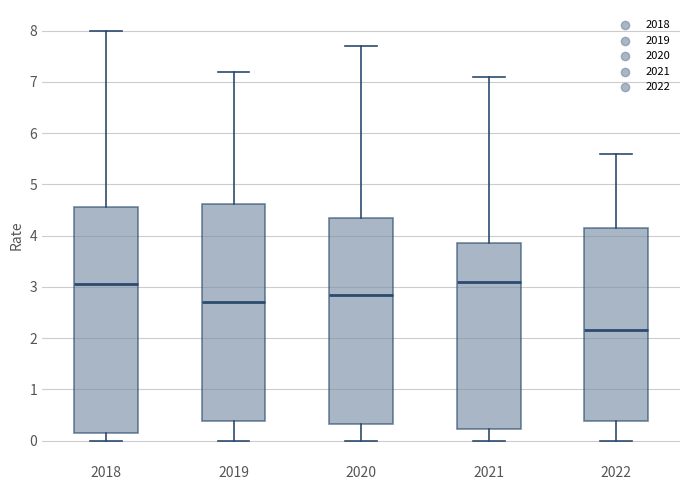

Reading left to right, transcribe this box plot: for each box, give where its median line is, the range the box spans, and where its two whiskers end, as read against the y-axis. The values are not printed on the chart, so give them approximately, as read against the axis.

2018: median 3.1, box 0.2 to 4.6, whiskers 0.0 to 8.0
2019: median 2.7, box 0.4 to 4.6, whiskers 0.0 to 7.2
2020: median 2.9, box 0.3 to 4.4, whiskers 0.0 to 7.7
2021: median 3.1, box 0.2 to 3.9, whiskers 0.0 to 7.1
2022: median 2.2, box 0.4 to 4.2, whiskers 0.0 to 5.6